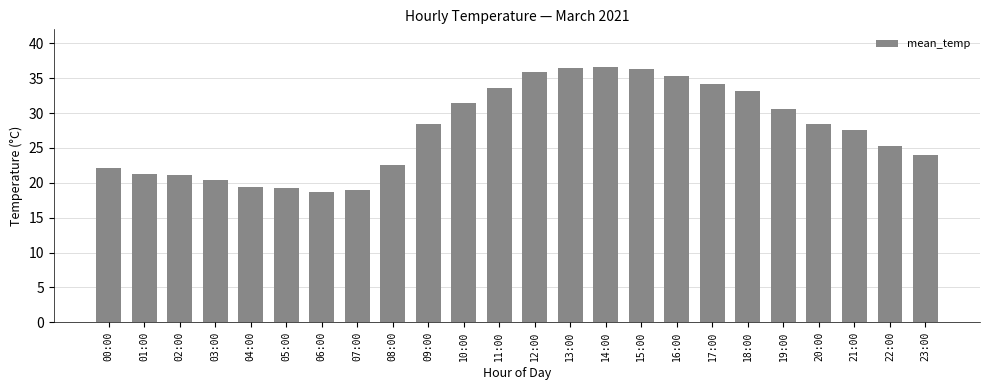

The chart shows a value of 35.3 at 16:00. True or false?

True